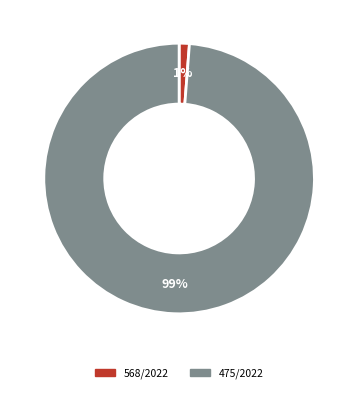

Count the number of slices in the pie.

2